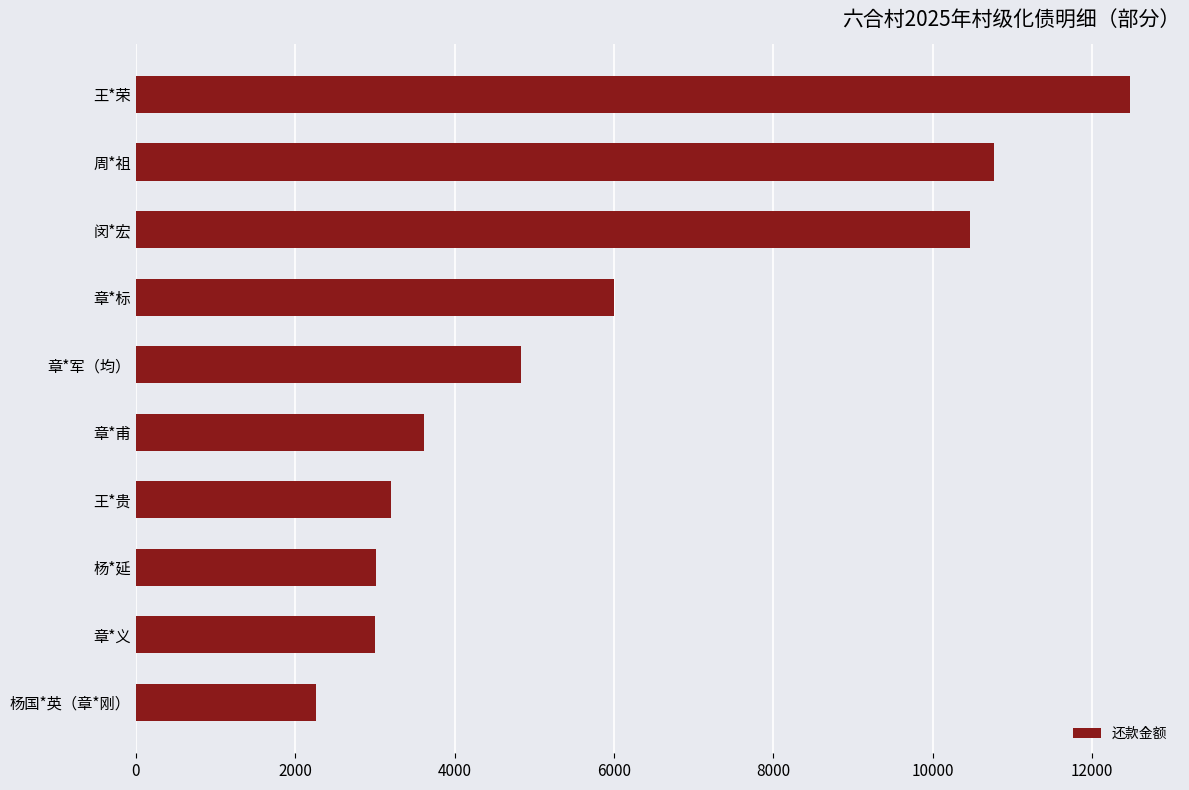

What is the change in value from 章*义 to 周*祖?

+7764.9